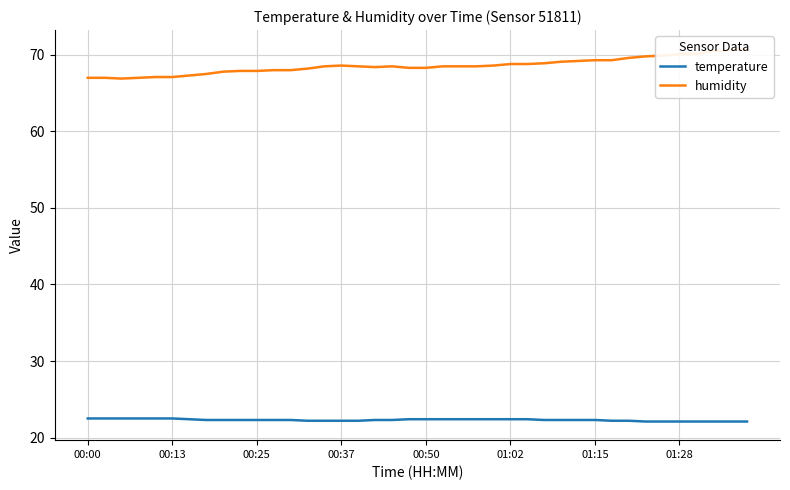

How many interior local peaks does the humidity series have?

2